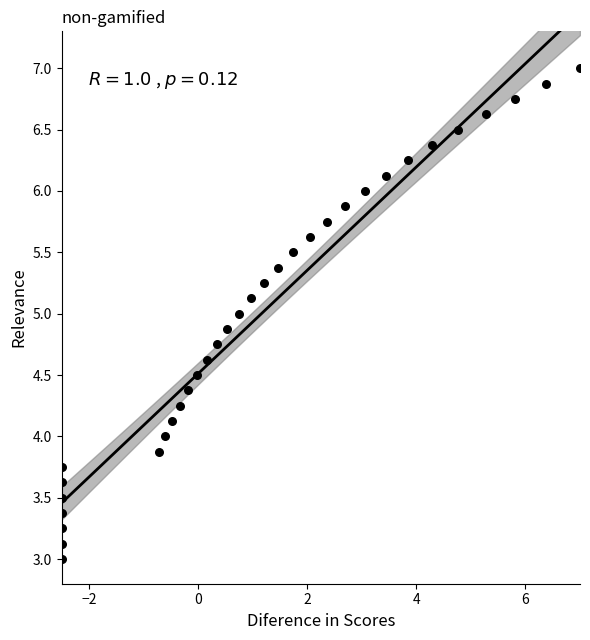

What is the range of Y values (max minus min)?

4.0